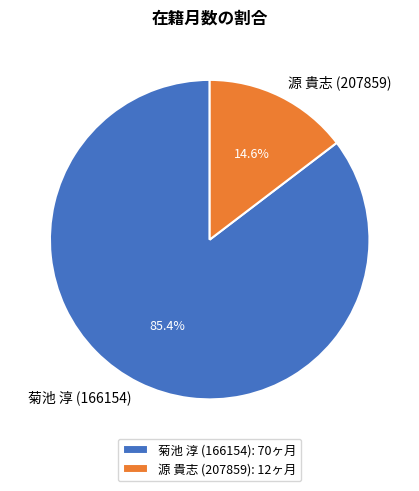

Between 菊池 淳 (166154) and 源 貴志 (207859), which is larger?

菊池 淳 (166154)